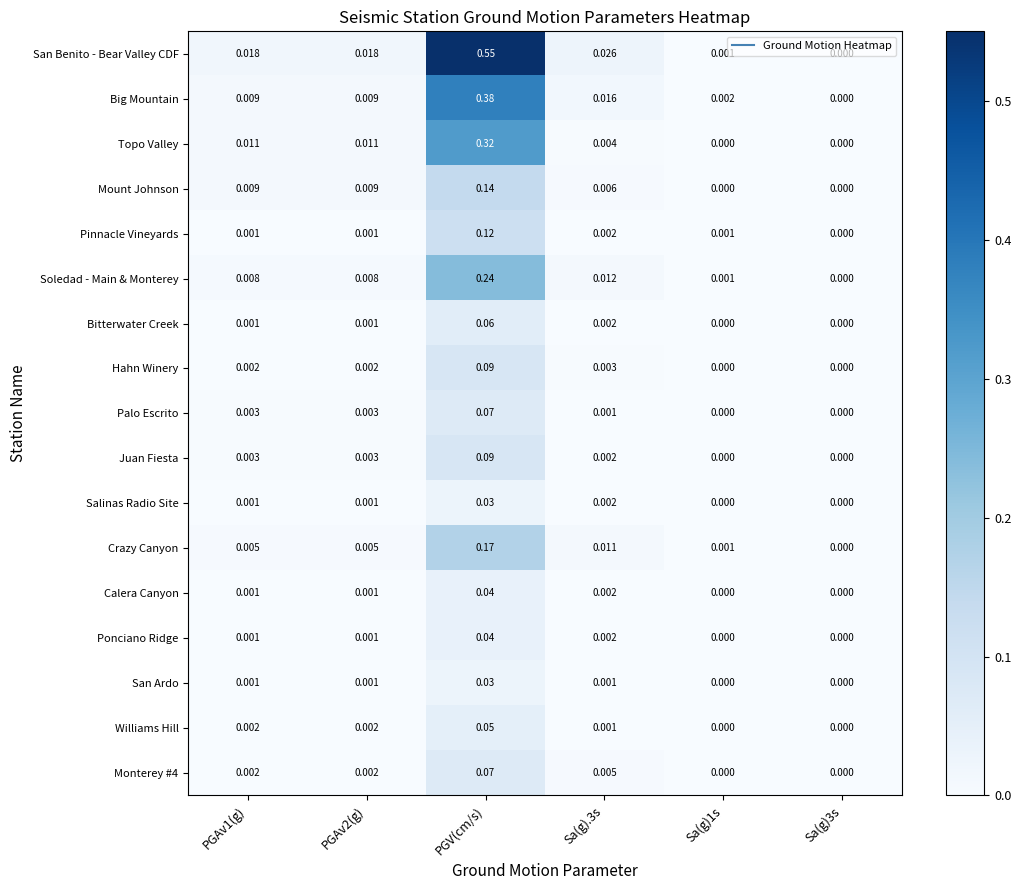

Which category has the highest value in the Williams Hill series?

PGV(cm/s)